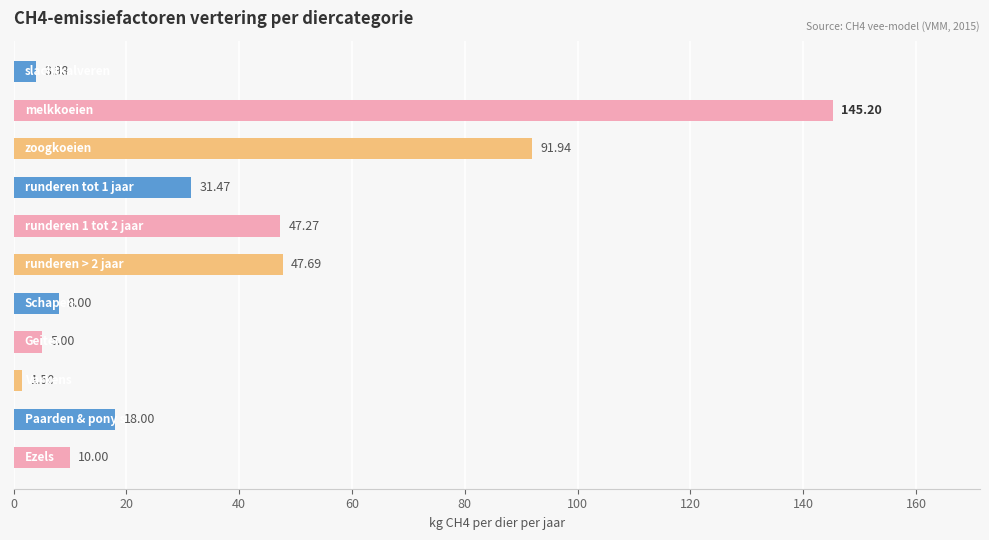

What is the difference between the maximum and minimum values?

143.7